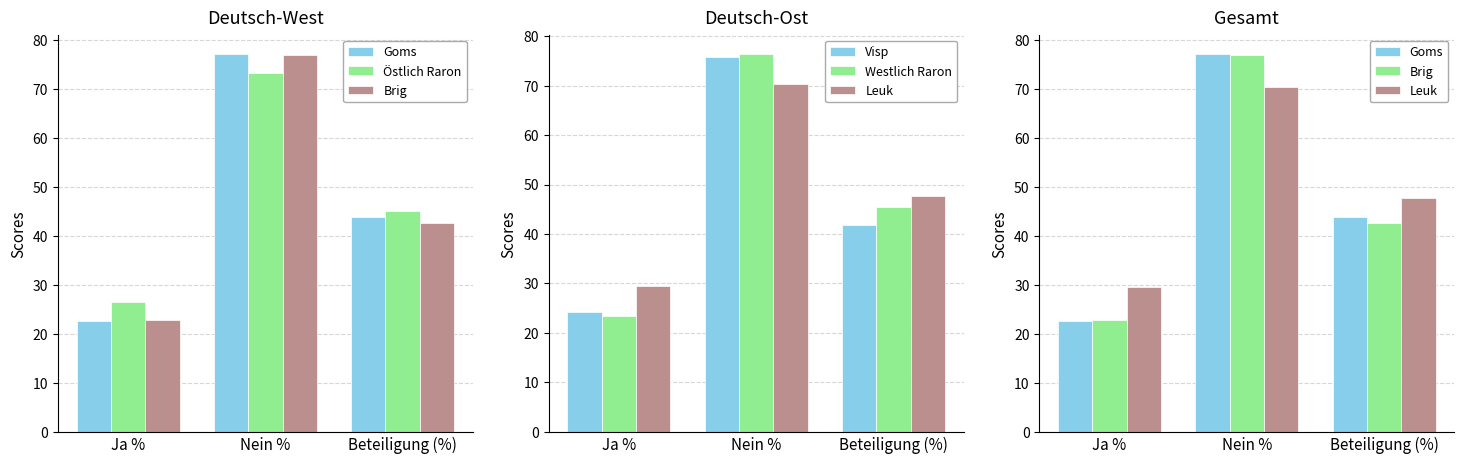

Rank the series at Ja % from lowest to highest value.

Goms, Brig, Westlich Raron, Visp, Östlich Raron, Leuk